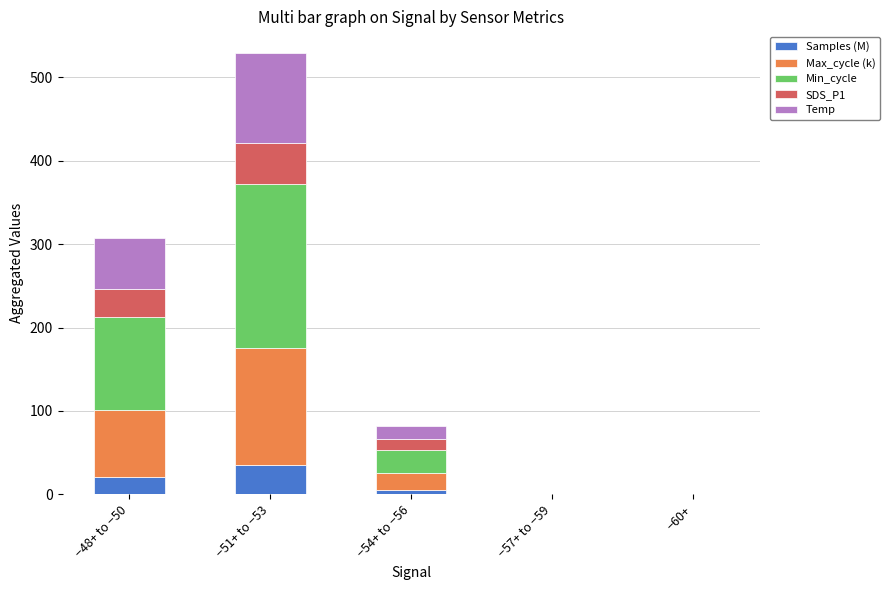

At which category is the sum across all series the highest?

−51+ to −53